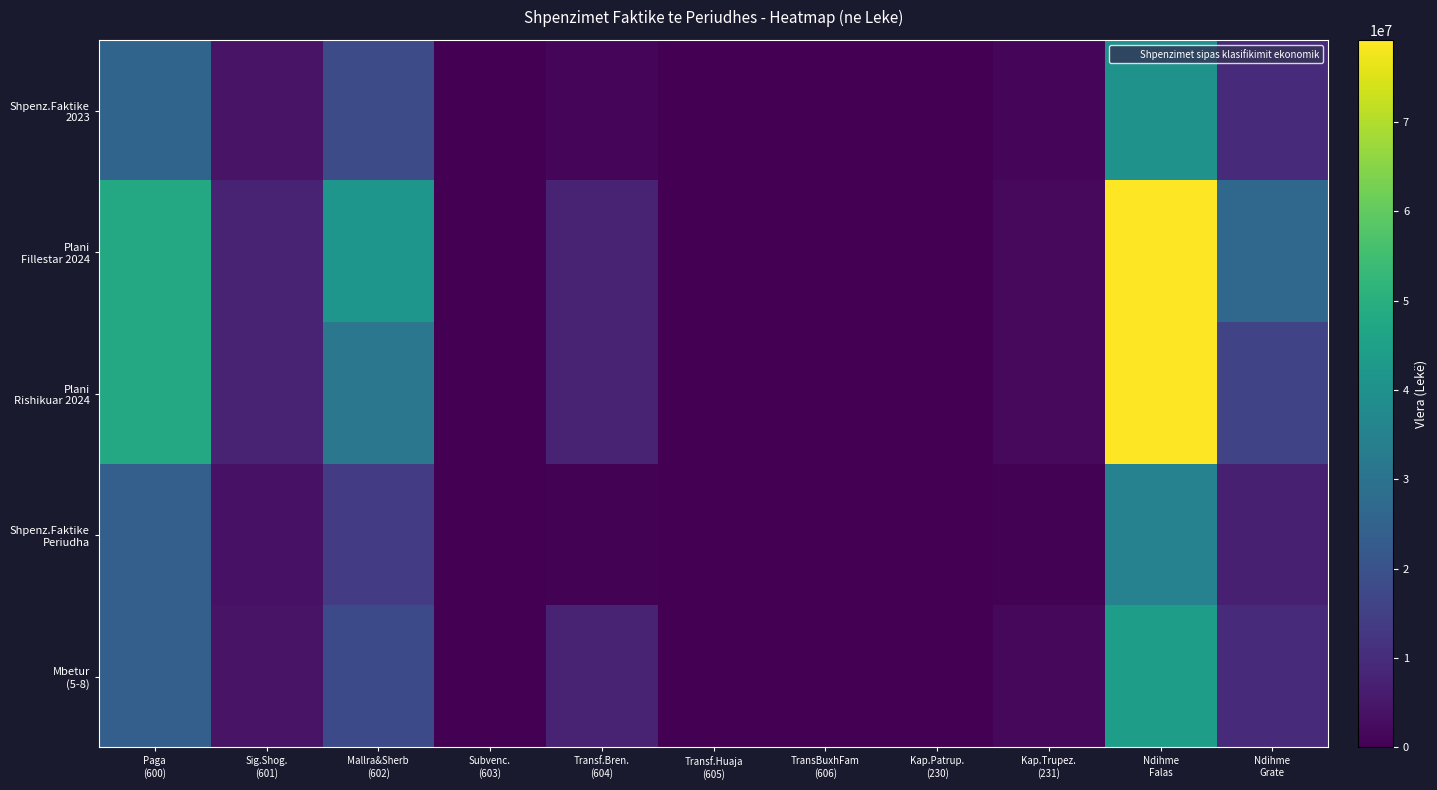

What is the difference between the highest and lowest values at Kap.Trupez.
(231)?

1669040